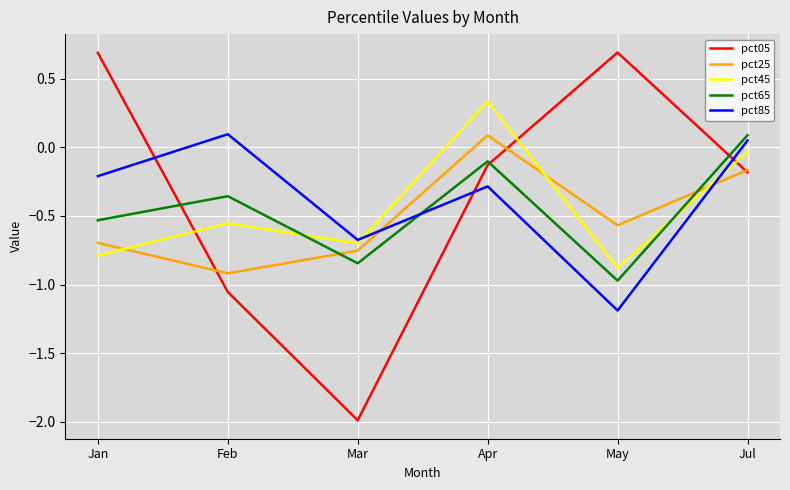

What is the spread (max minus min) of values at Feb?

1.1